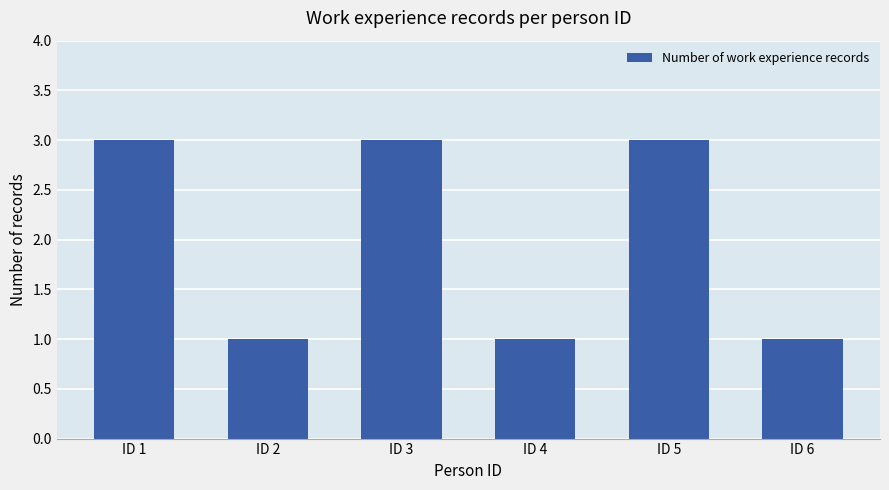

How many bars are there in total?

6